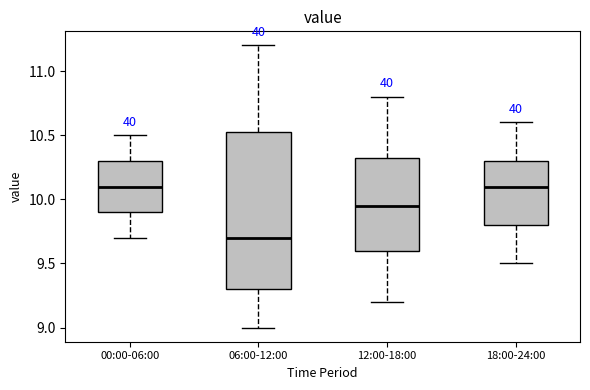

Reading left to right, transcribe this box plot: for each box, give where its median line is, the range the box spans, and where its two whiskers end, as read against the y-axis. The values are not printed on the chart, so give them approximately, as read against the axis.

00:00-06:00: median 10.10, box 9.90 to 10.30, whiskers 9.70 to 10.50
06:00-12:00: median 9.70, box 9.30 to 10.55, whiskers 9.00 to 11.20
12:00-18:00: median 9.95, box 9.60 to 10.35, whiskers 9.20 to 10.80
18:00-24:00: median 10.10, box 9.80 to 10.30, whiskers 9.50 to 10.60